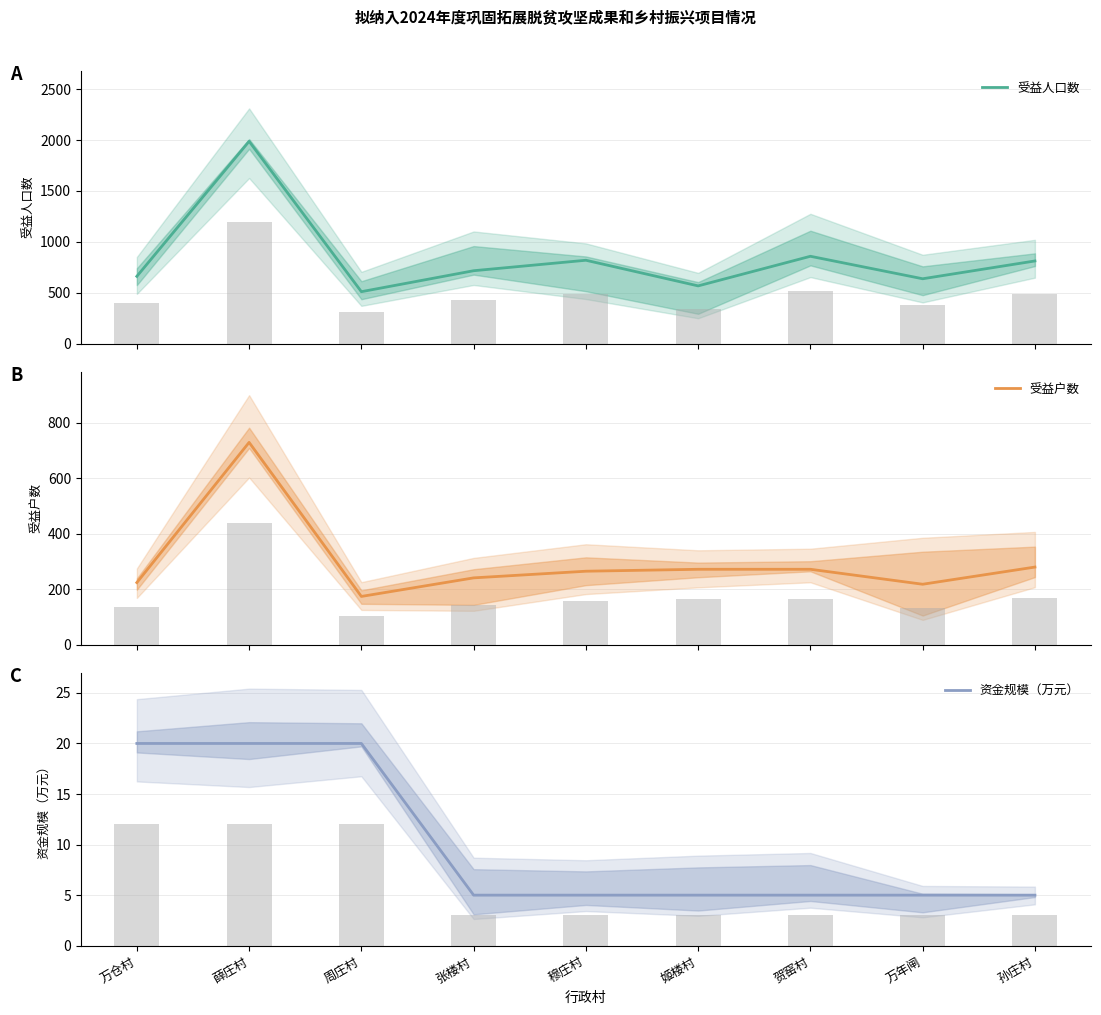

What is the label of the 6th bar from the right?

张楼村